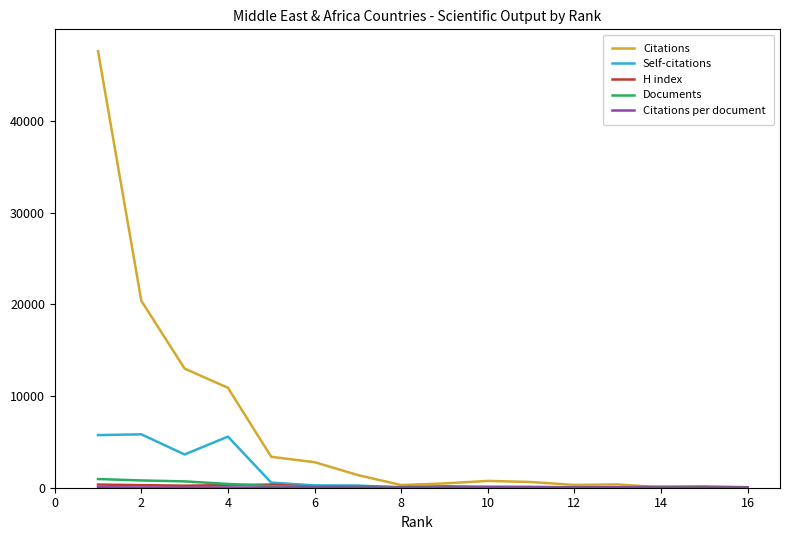

At how many categories does at least one series exceed 11159?

3